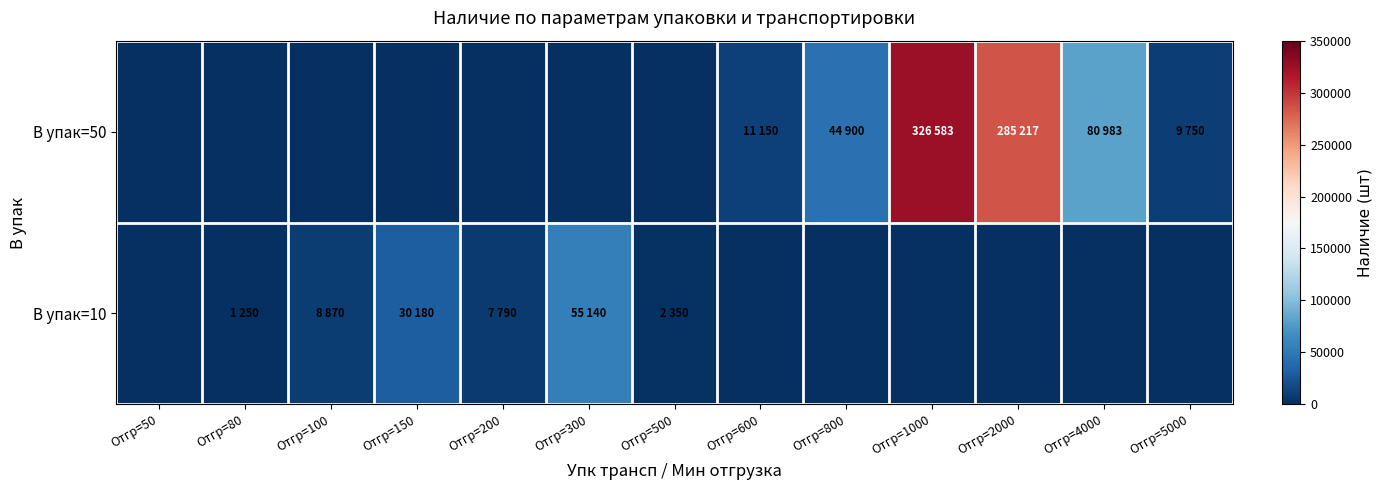

Which category has the highest value across all series?

Отгр=1000